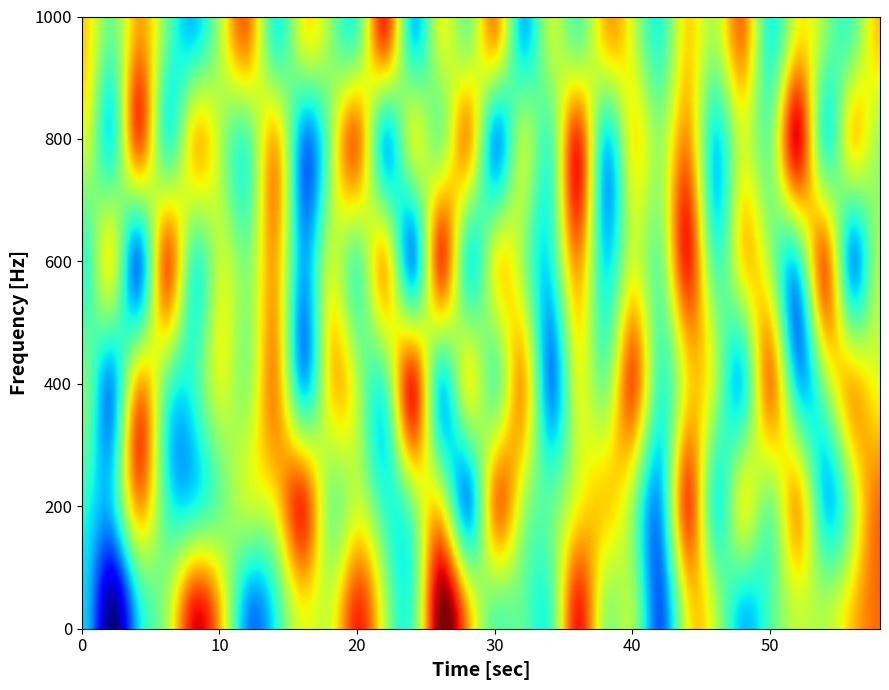

What is the difference between the second highest and minimum values in the 2 series?

18.0